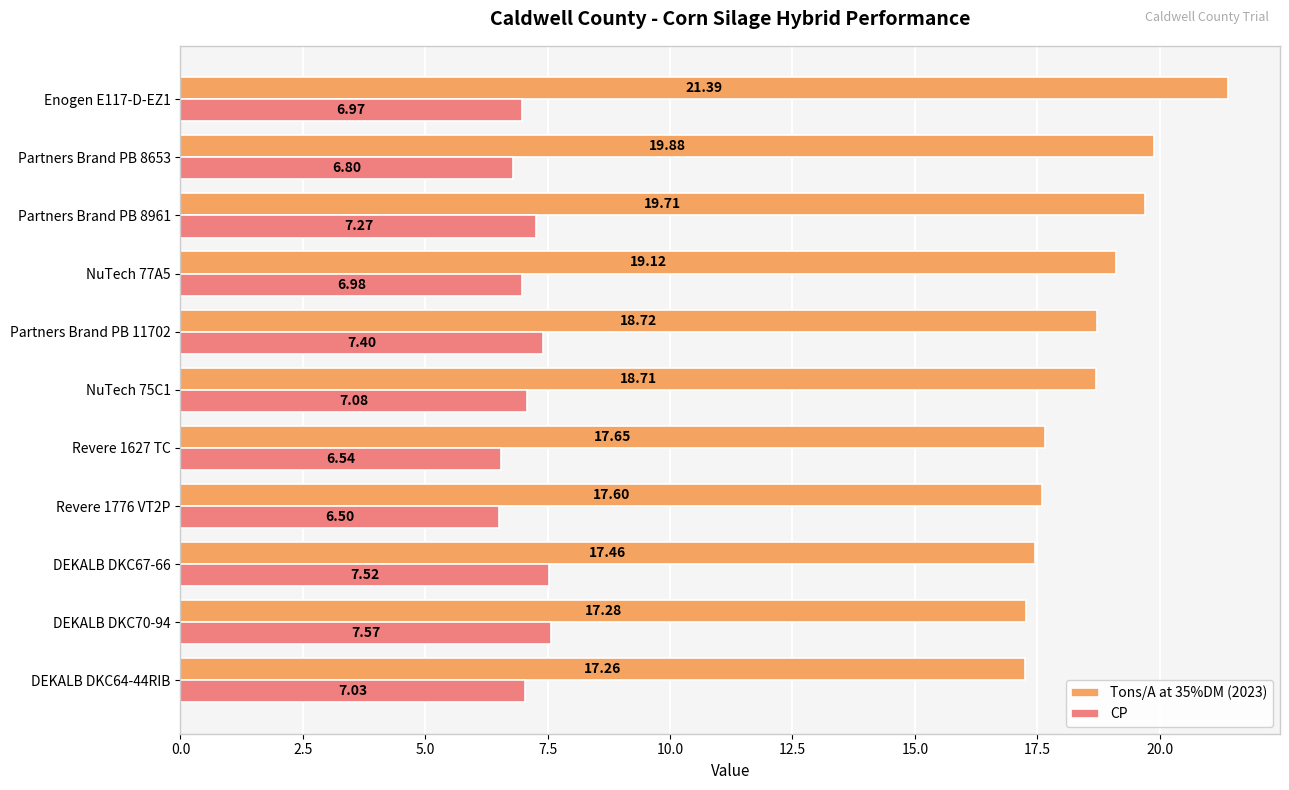

Rank the series at Revere 1776 VT2P from highest to lowest value.

Tons/A at 35%DM (2023), CP